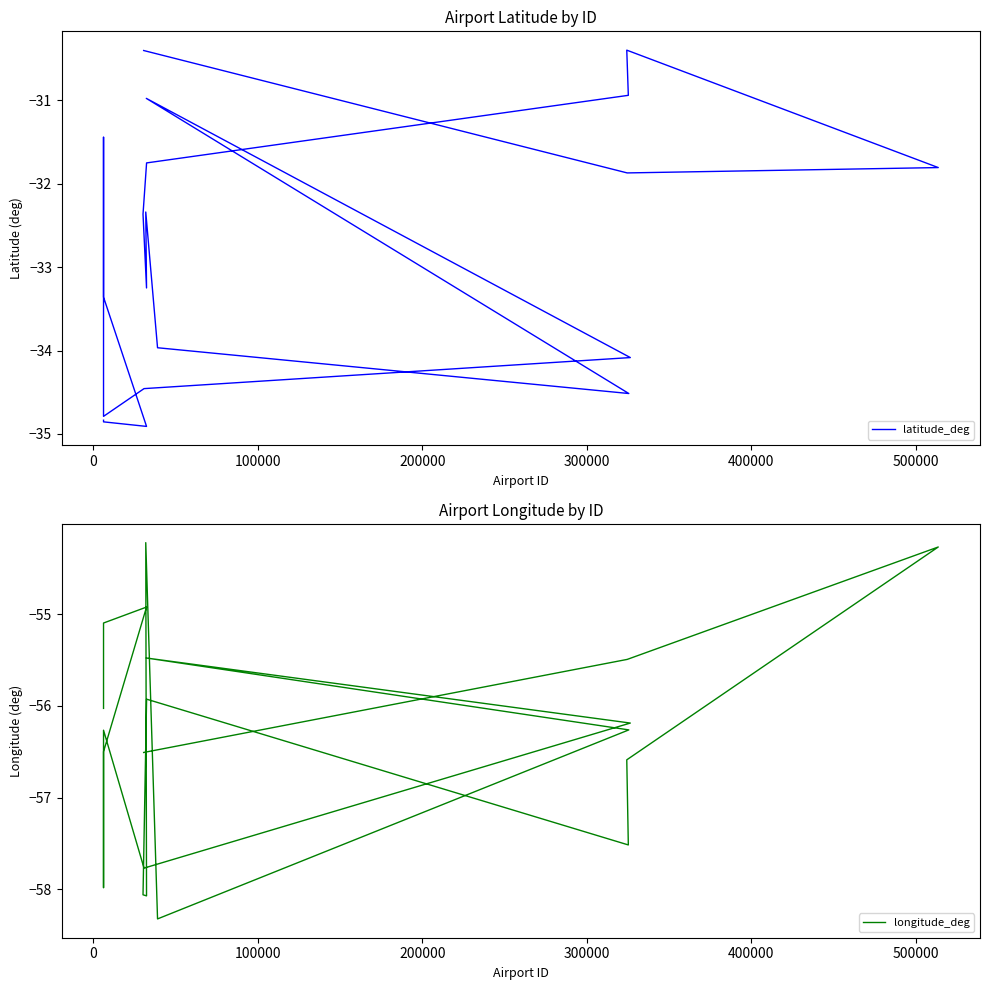

What is the sum of all longitude_deg values?

-1127.5